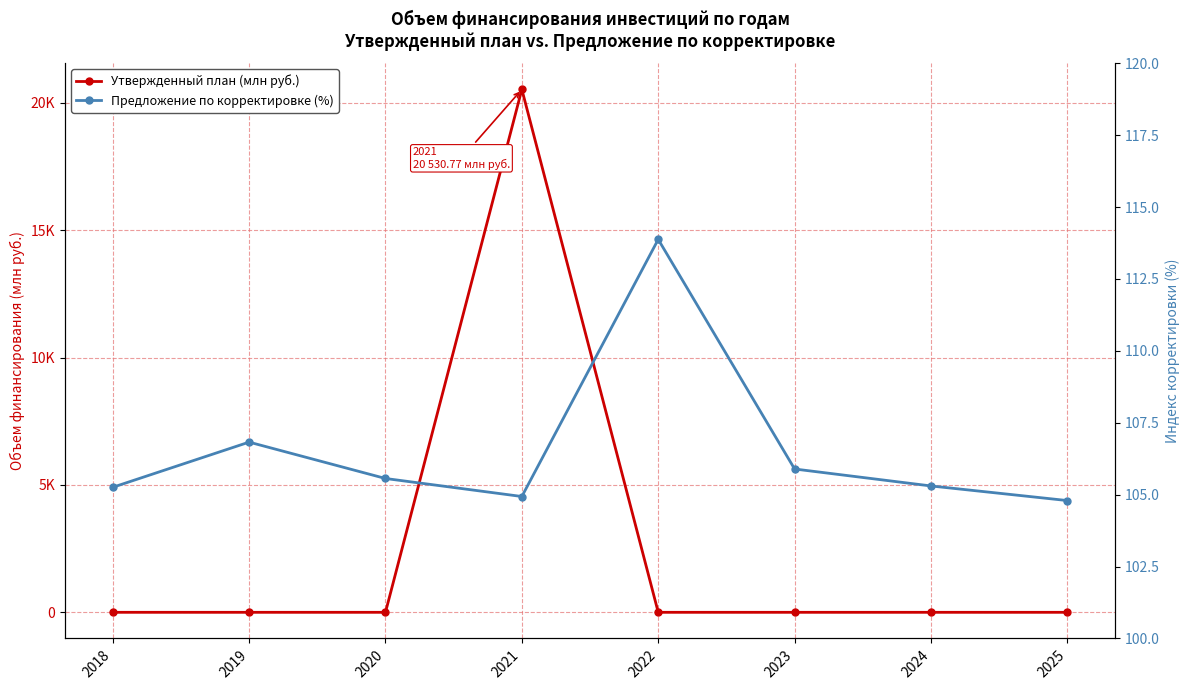

At which label does Утвержденный план (млн руб.) reach its minimum?

2018